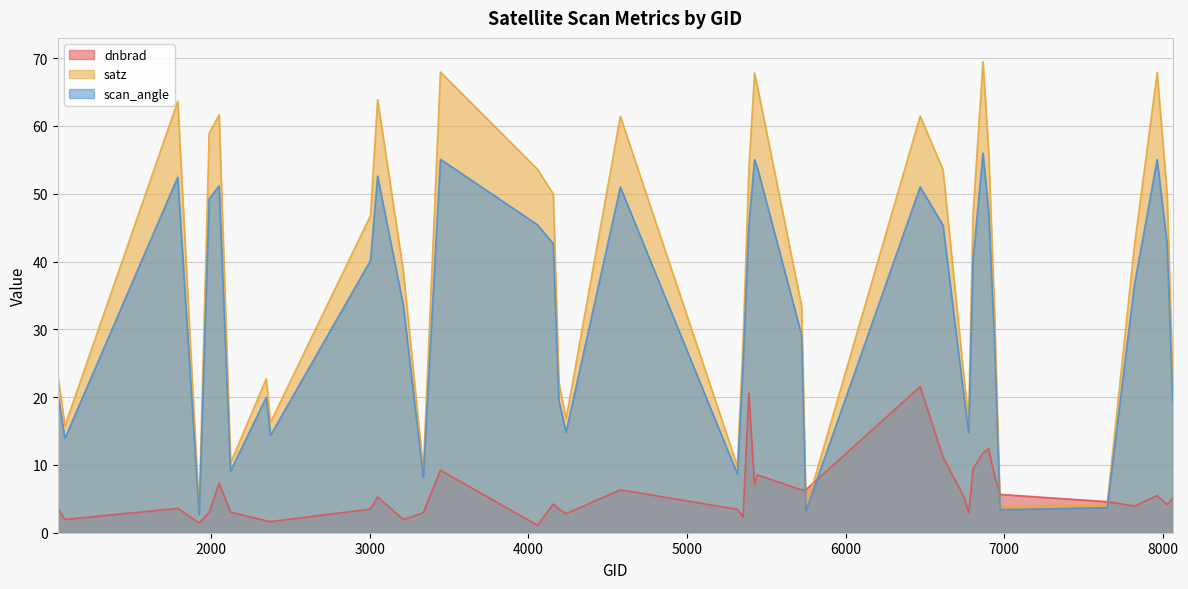

What is the total value across all series at 6866?

137.3